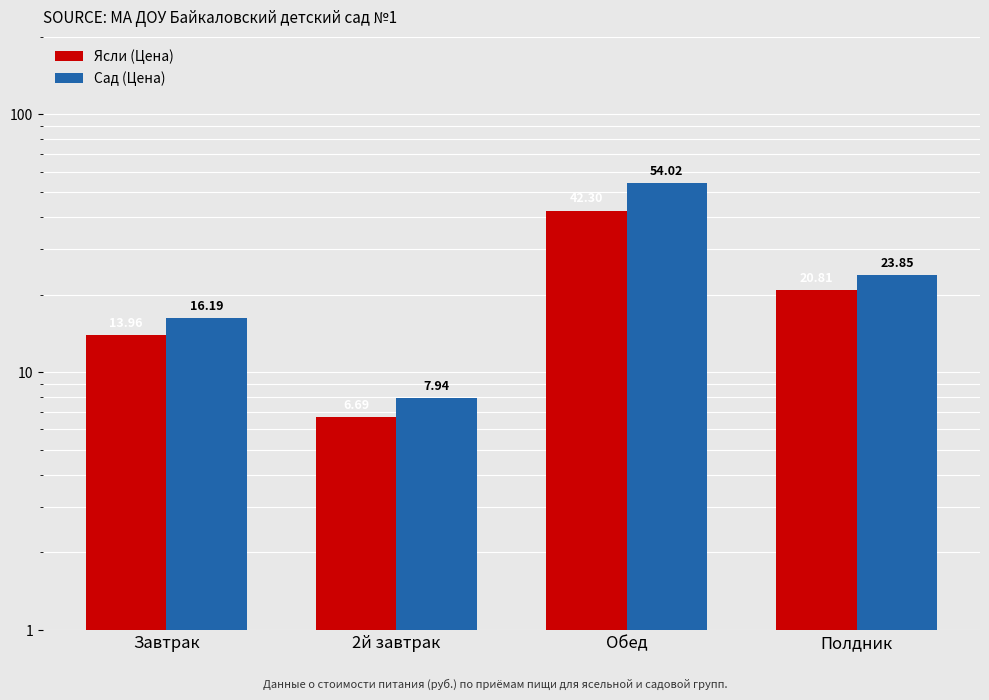

Reading left to right, extract all data points from this chart.

Ясли (Цена): 14.0	6.7	42.3	20.8
Сад (Цена): 16.2	7.9	54.0	23.9